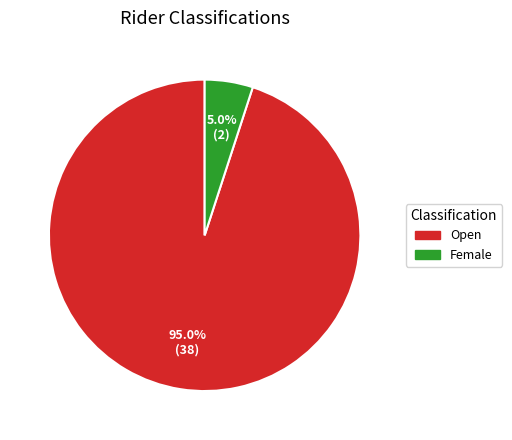

Which slice is the largest?

Open